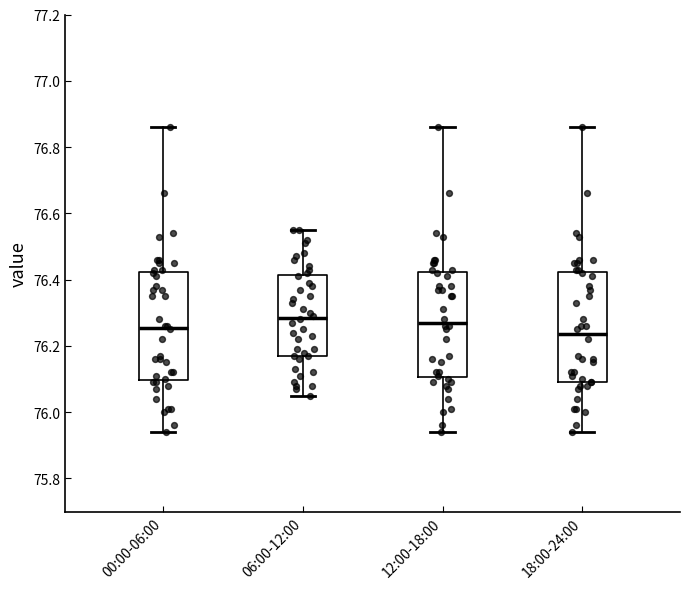

Where is the upper edge of the box for 18:00-24:00 on the y-axis? The values are not printed on the chart, so give them approximately, as read against the axis.

76.42